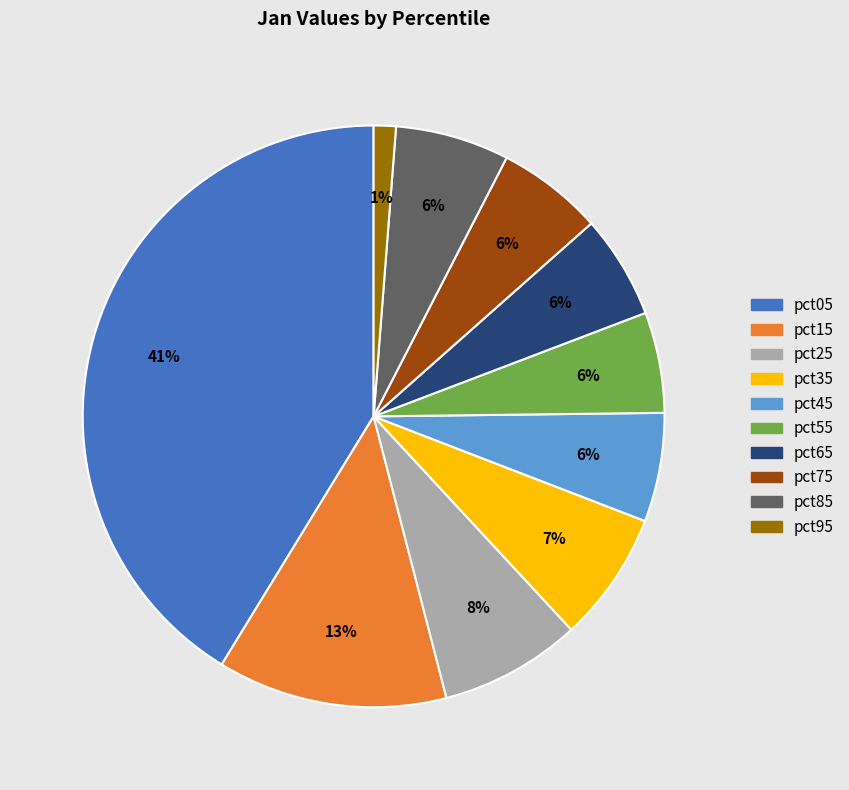

Is pct45 the majority of the pie?

No